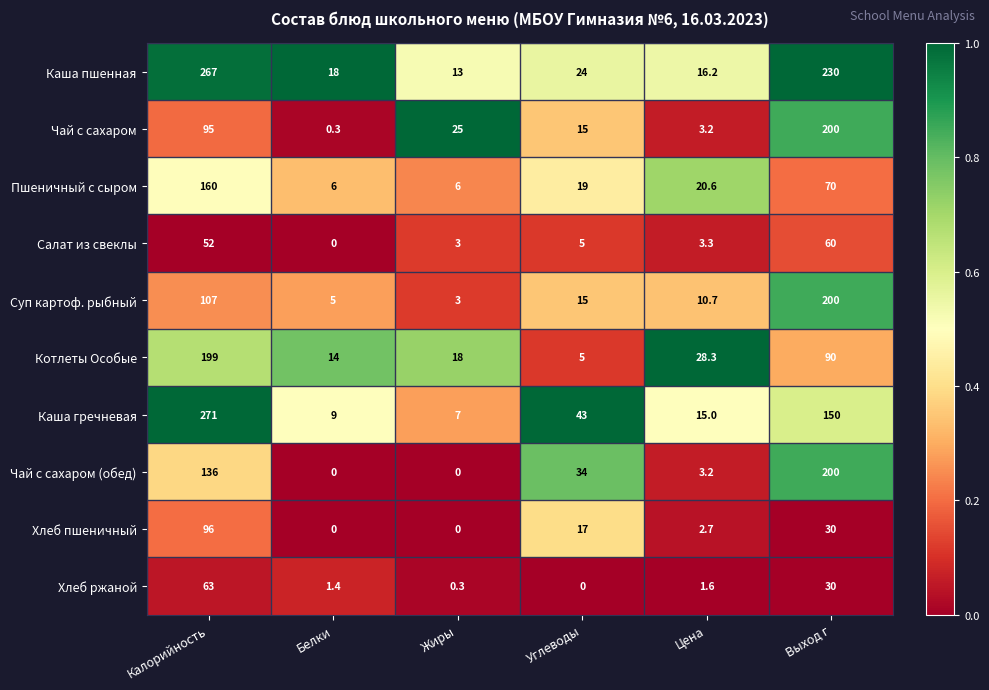

At how many categories does at least one series exceed 0?

6